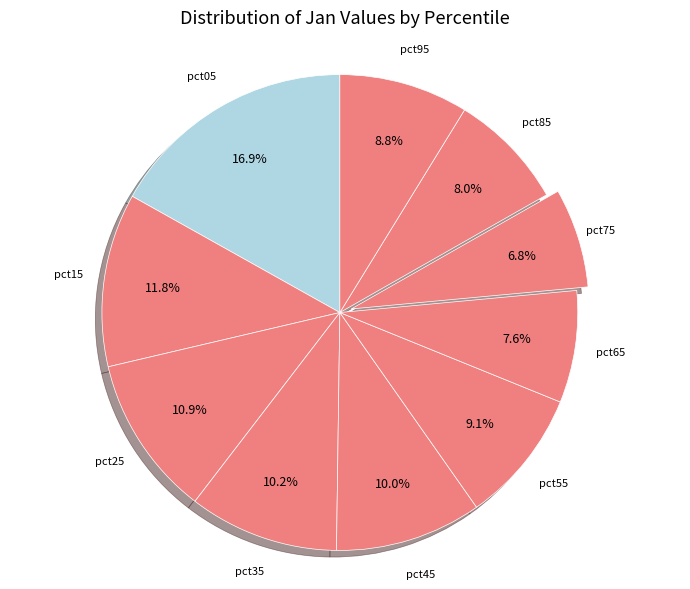

True or false: pct95 accounts for 9% of the total.

True